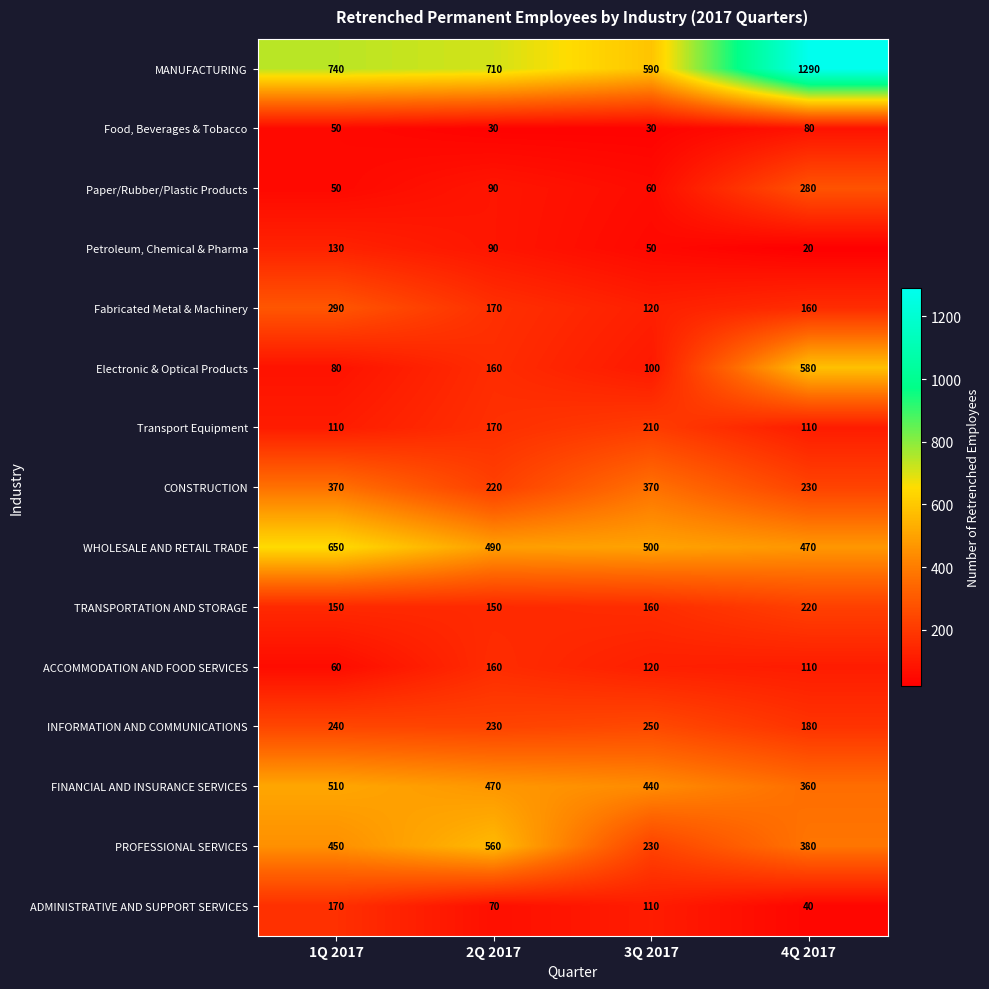

At which label does WHOLESALE AND RETAIL TRADE first exceed 500?

1Q 2017